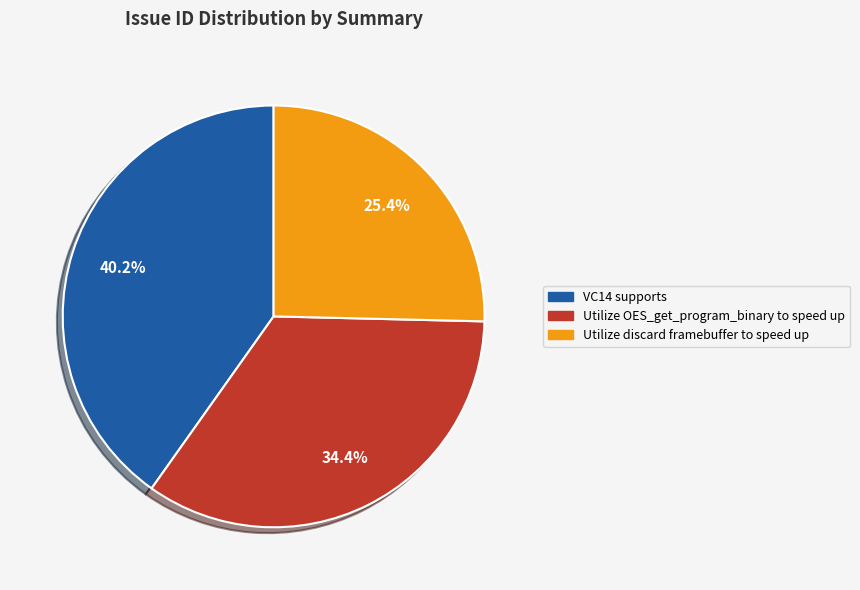

What percentage is the VC14 supports slice, to the nearest percent?

40%